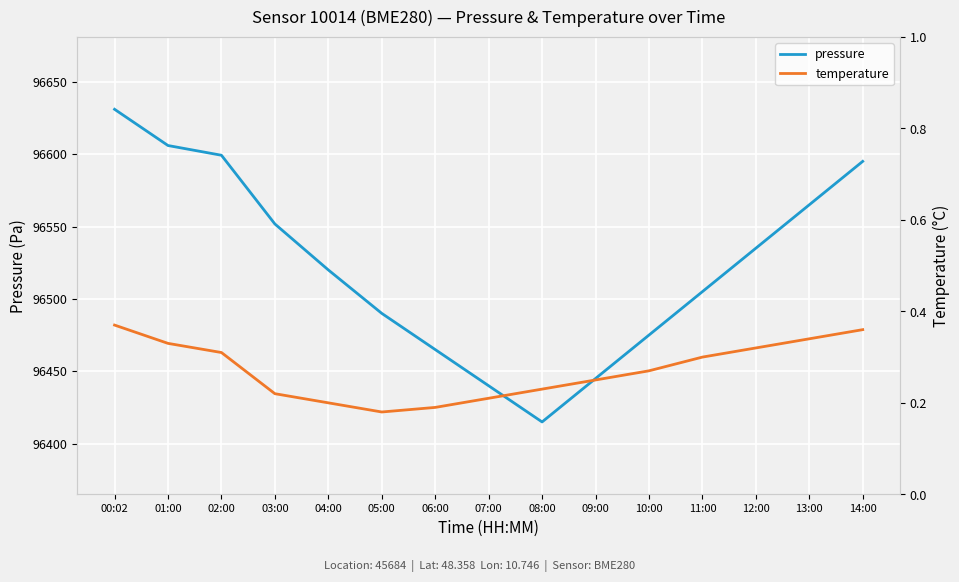

True or false: pressure and temperature cross at least once.

False